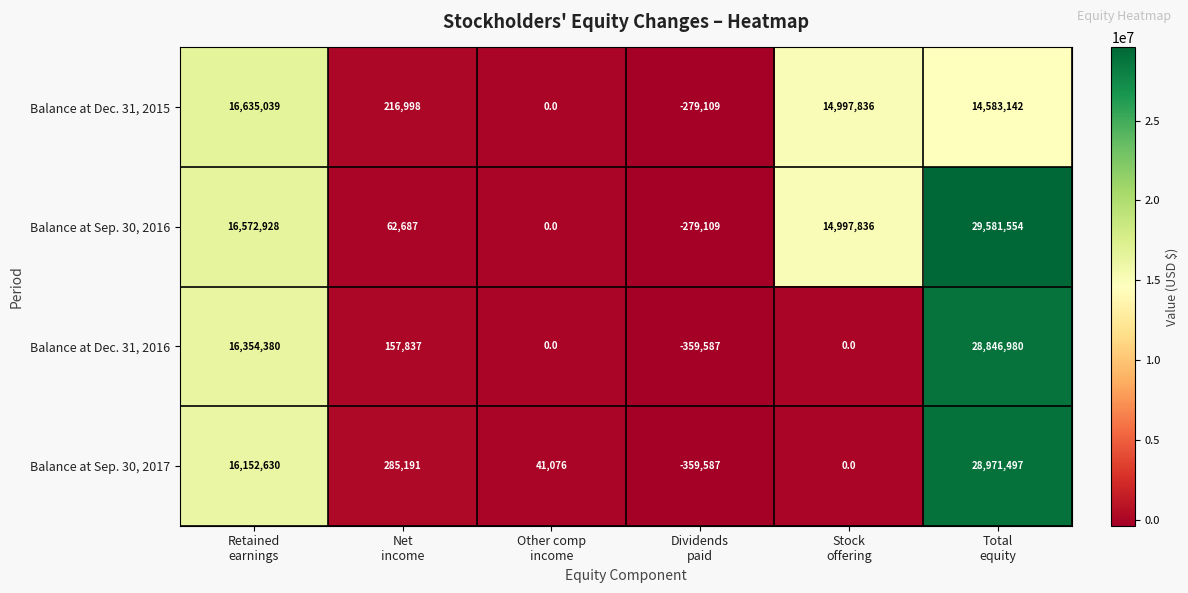

How many values in the Balance at Sep. 30, 2017 series are below 285191?

3